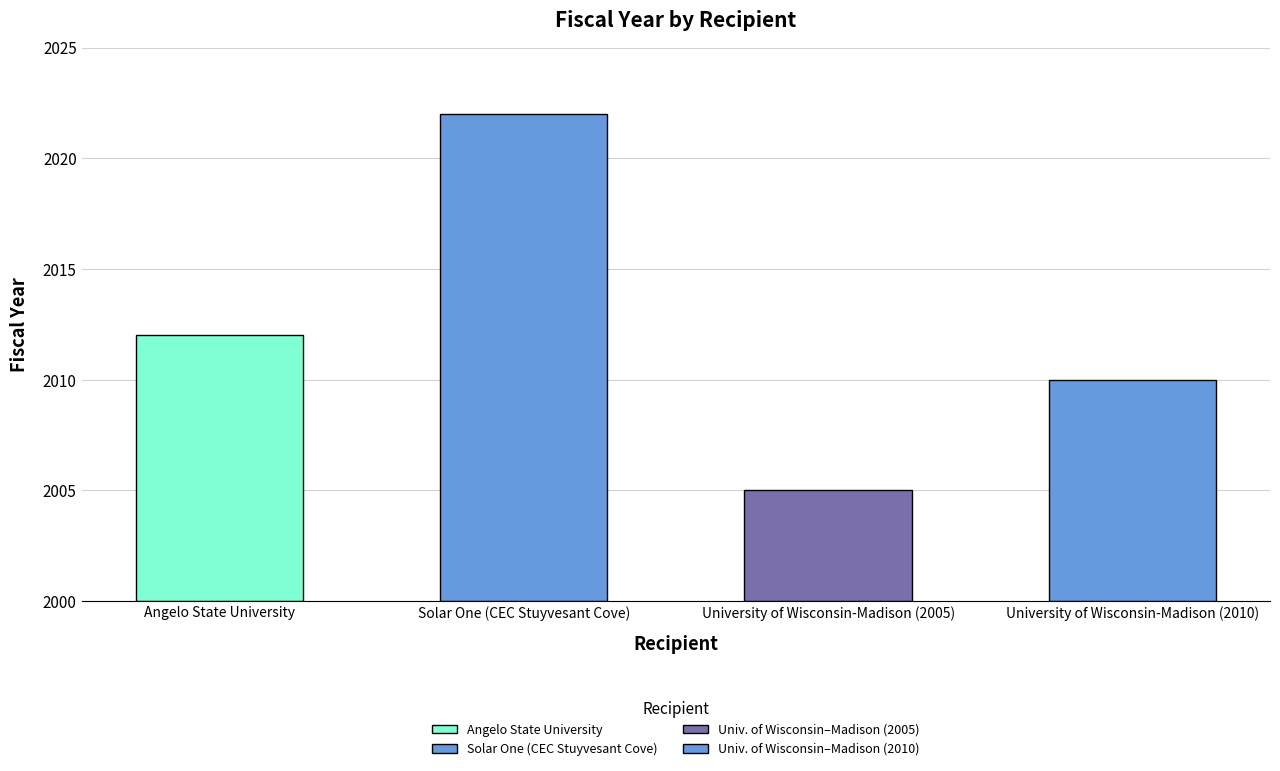

List the labels in order of value, largest first.

Solar One (CEC Stuyvesant Cove), Angelo State University, University of Wisconsin-Madison (2010), University of Wisconsin-Madison (2005)